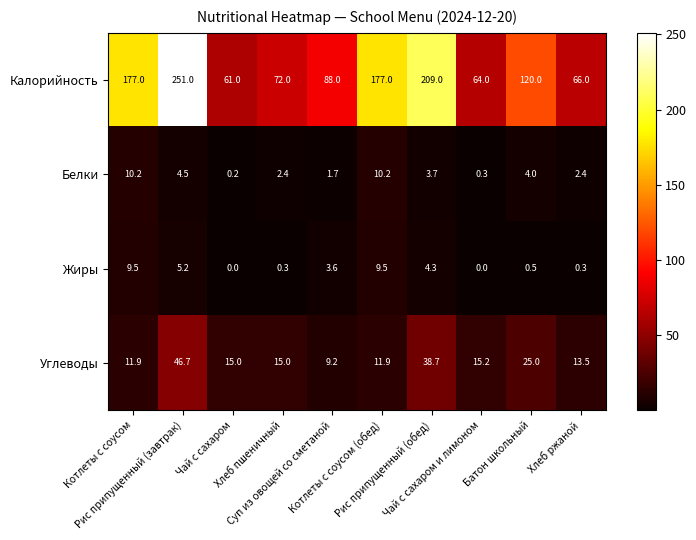

List the series in order of their peak value, lowest first.

Жиры, Белки, Углеводы, Калорийность